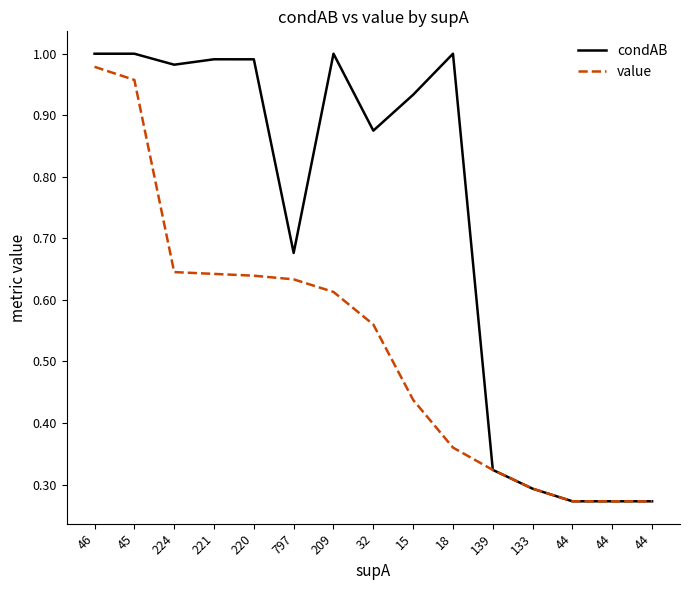

Where is value nearest to the value 0?

44